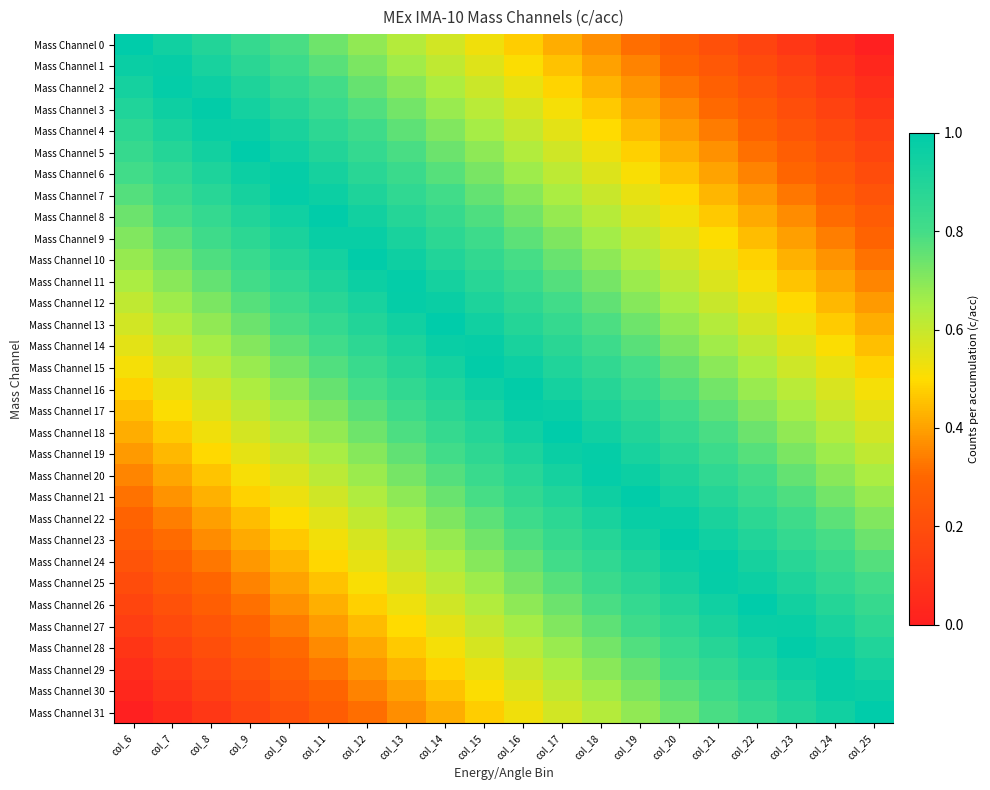

List the series in order of their peak value, highest first.

Mass Channel 0, Mass Channel 31, Mass Channel 13, Mass Channel 18, Mass Channel 26, Mass Channel 5, Mass Channel 8, Mass Channel 23, Mass Channel 10, Mass Channel 21, Mass Channel 3, Mass Channel 28, Mass Channel 16, Mass Channel 15, Mass Channel 2, Mass Channel 29, Mass Channel 11, Mass Channel 20, Mass Channel 7, Mass Channel 24, Mass Channel 6, Mass Channel 25, Mass Channel 19, Mass Channel 12, Mass Channel 1, Mass Channel 30, Mass Channel 14, Mass Channel 17, Mass Channel 4, Mass Channel 27, Mass Channel 9, Mass Channel 22